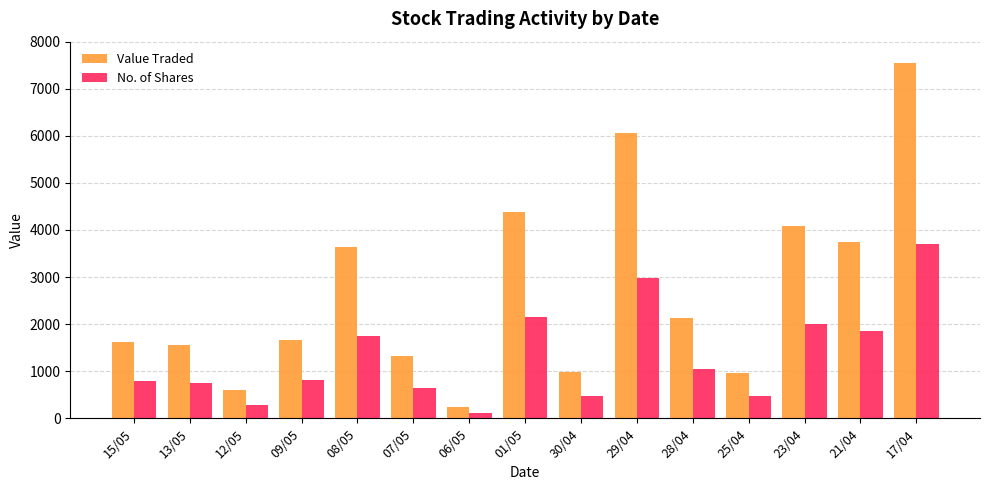

What is the sum of the No. of Shares values at 17/04 and 30/04?

4185